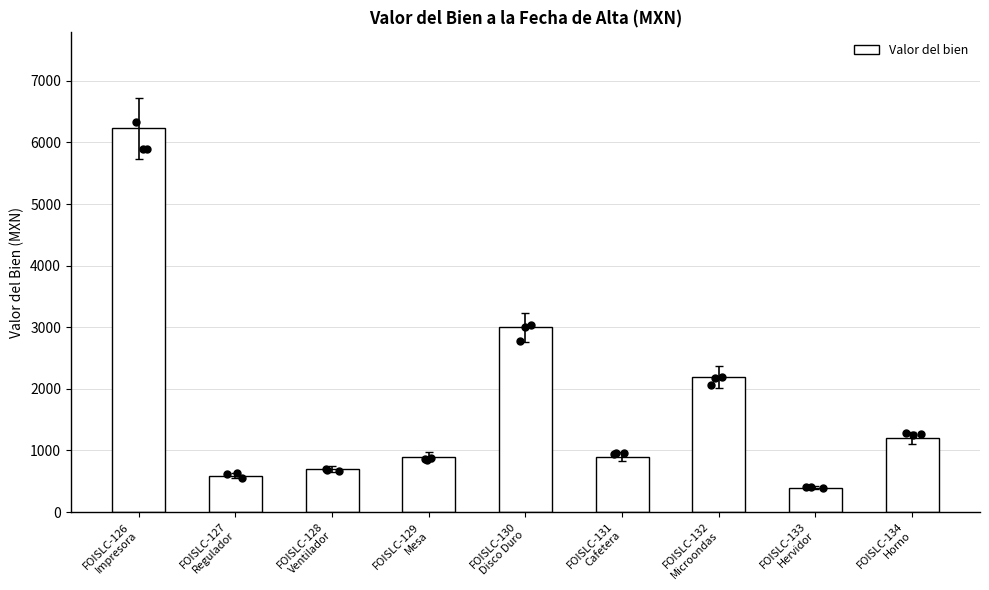

What is the ratio of the value at FOISLC-128
Ventilador to the value at FOISLC-132
Microondas?

0.3